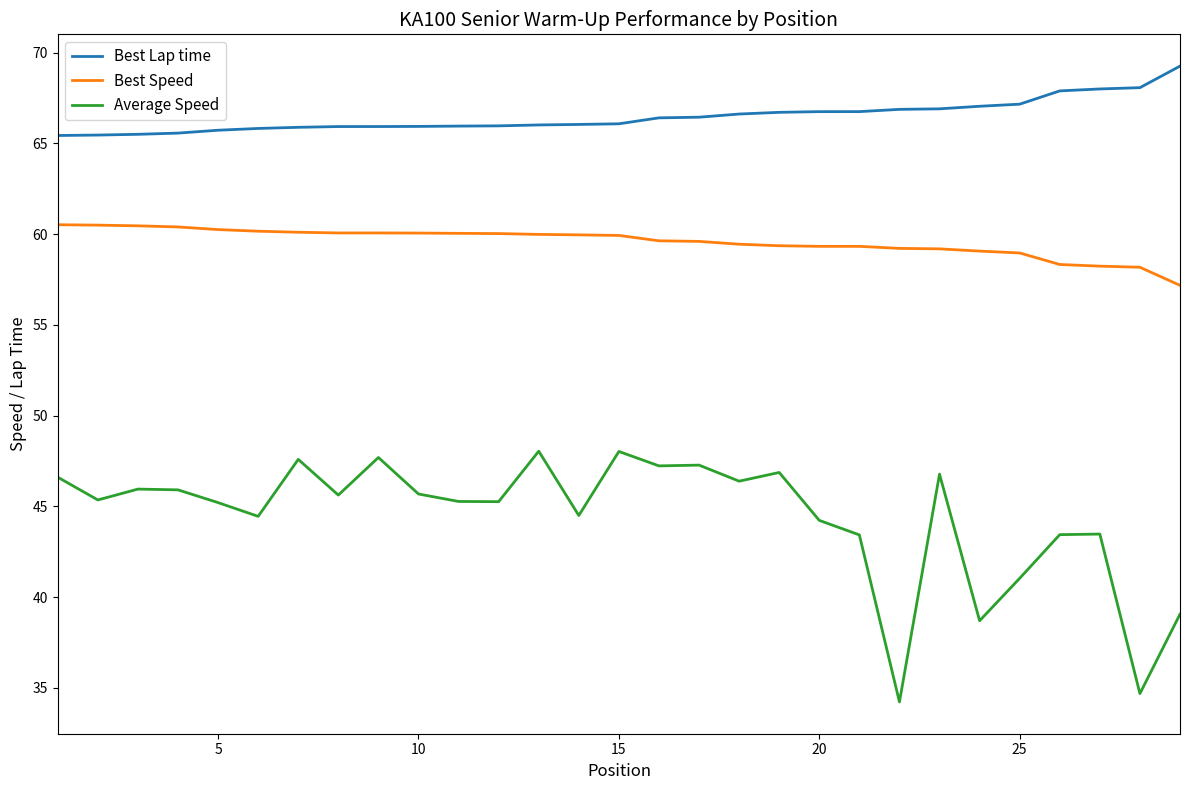

Which series has the largest range (max minus min)?

Average Speed